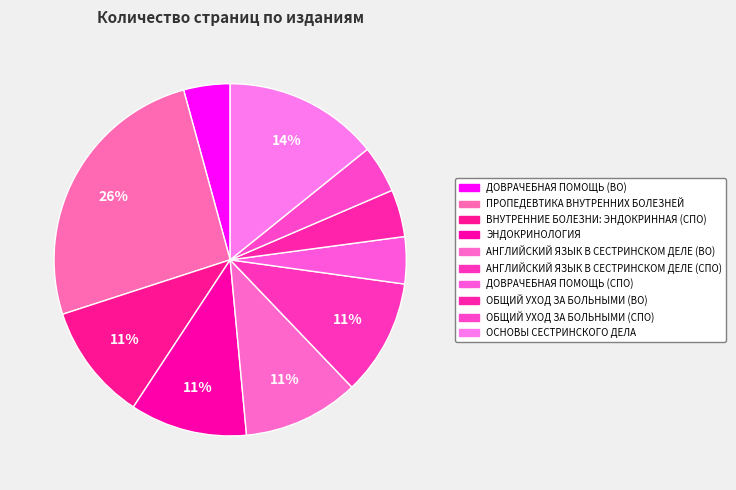

How many slices are in this pie chart?

10